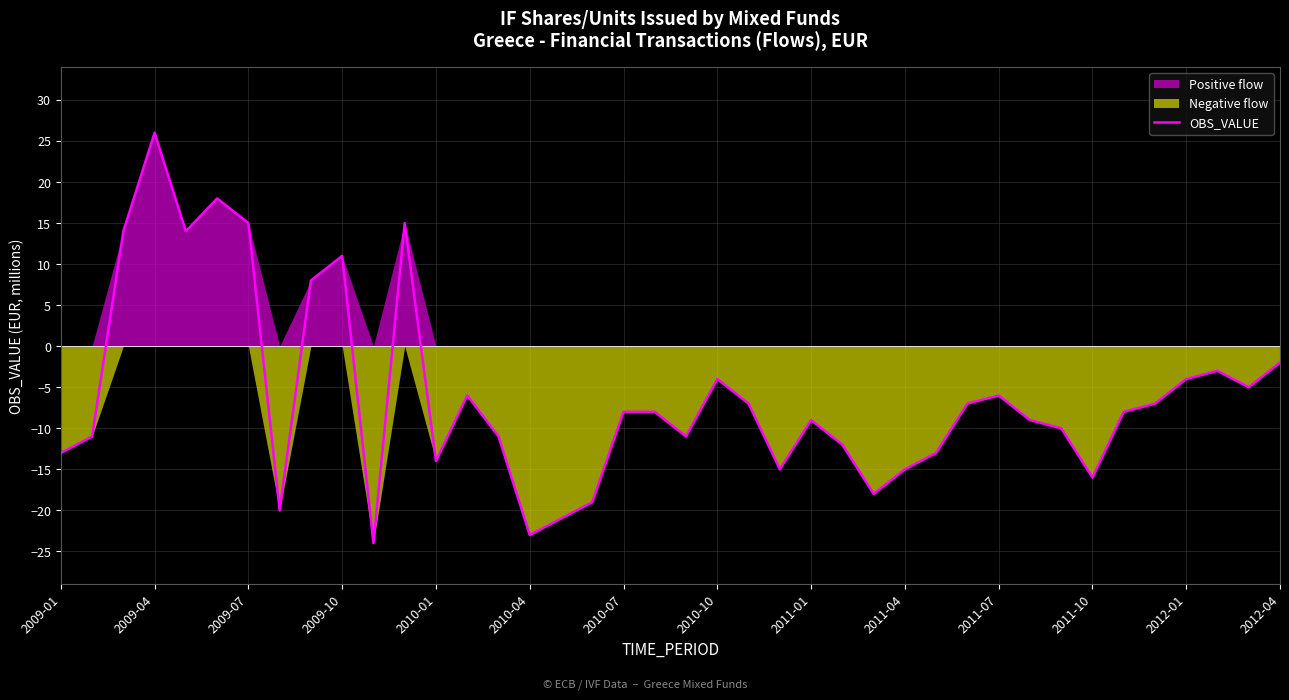

Where is OBS_VALUE nearest to the value 1?

2012-04